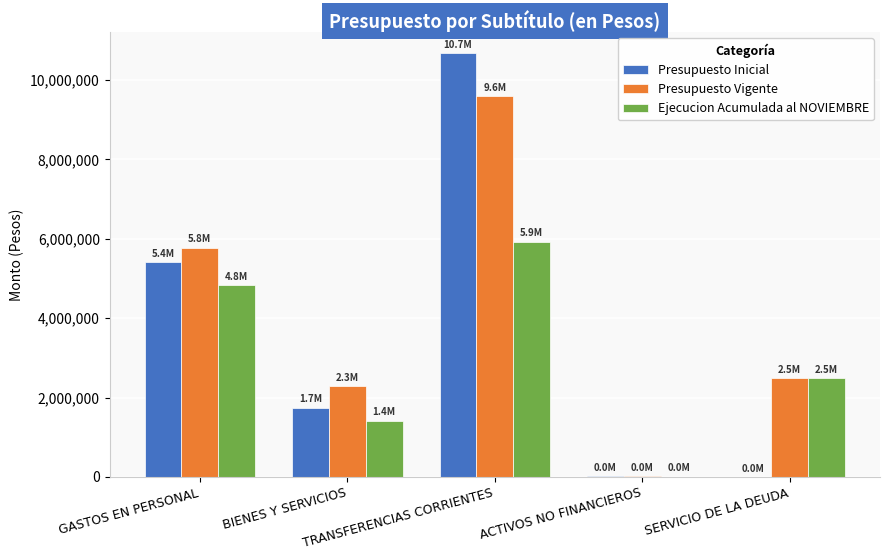

What is the sum of all Presupuesto Inicial values?

17865021